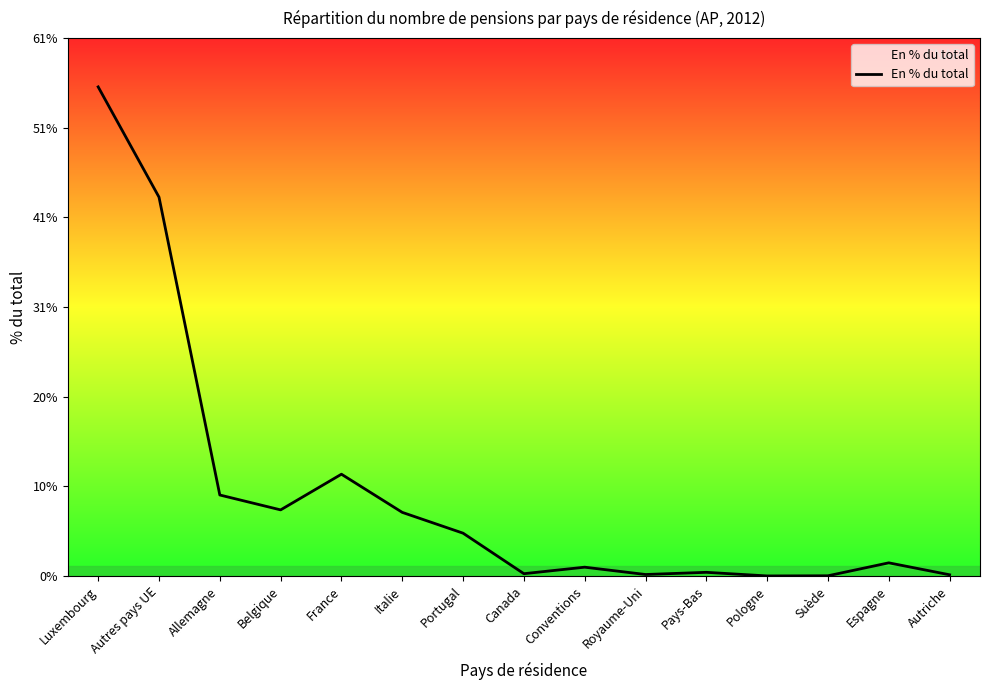

Does the chart display data point markers on the line(s)?

No